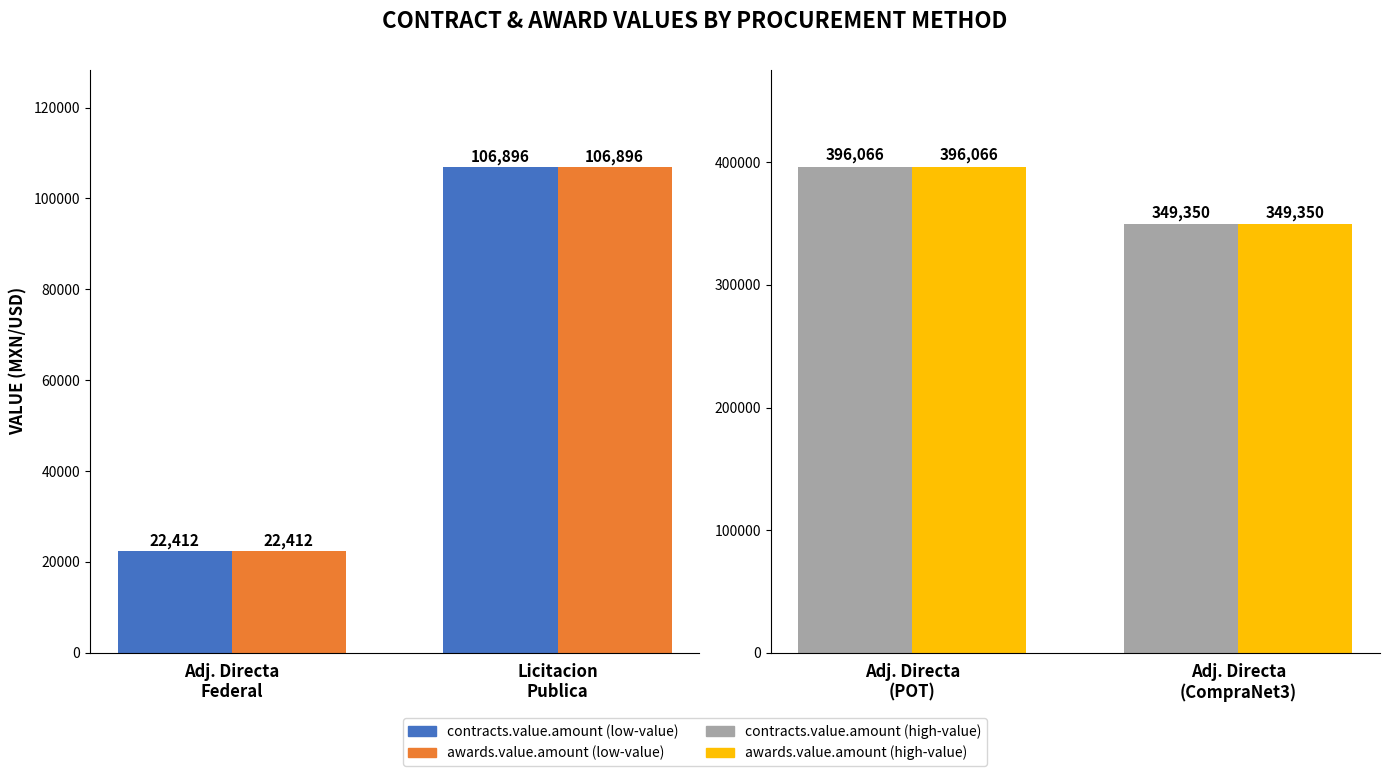

Does the chart contain stacked bars?

No